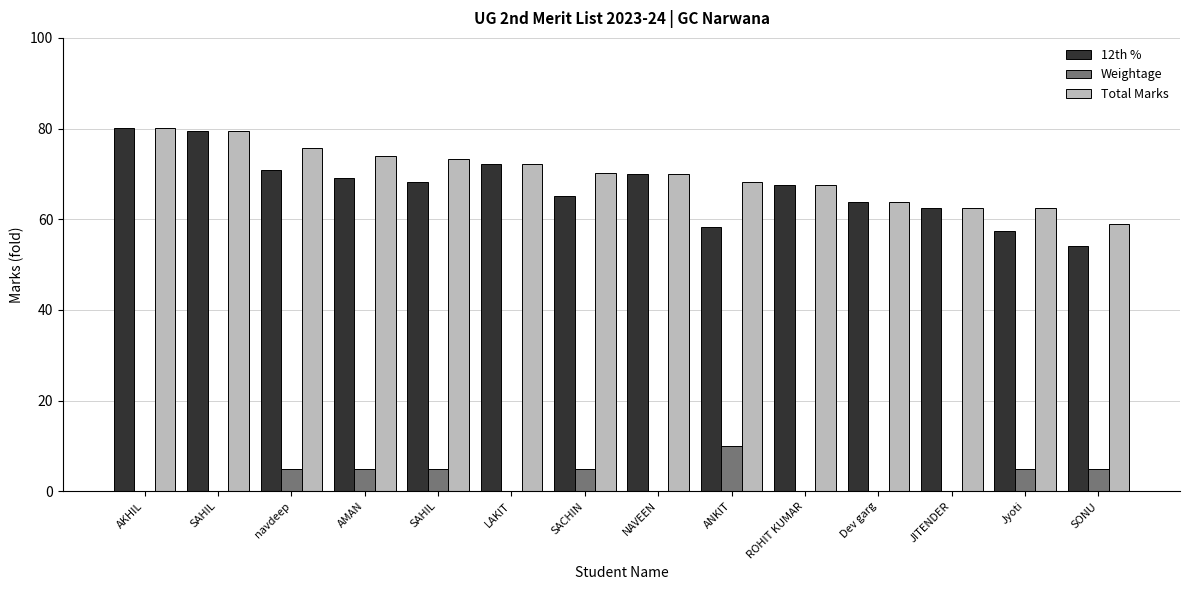

Which series has the largest total across all categories?

Total Marks